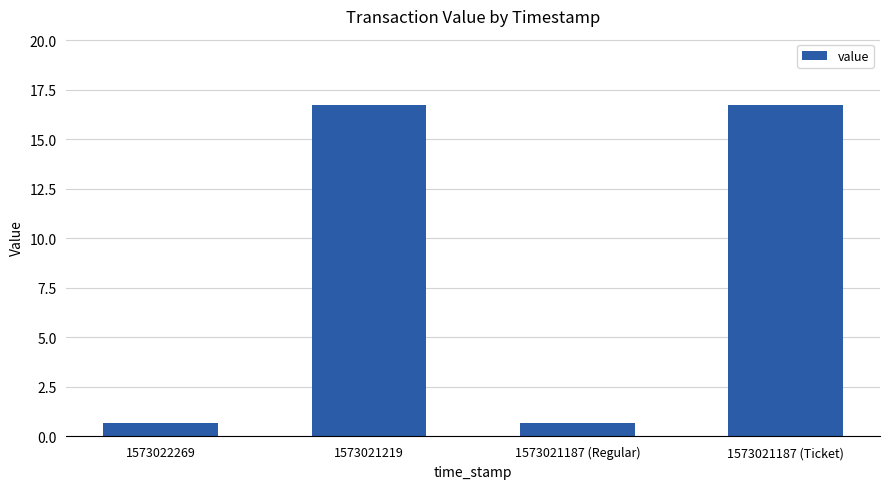

What is the difference between the values at 1573021187 (Regular) and 1573021187 (Ticket)?

16.1